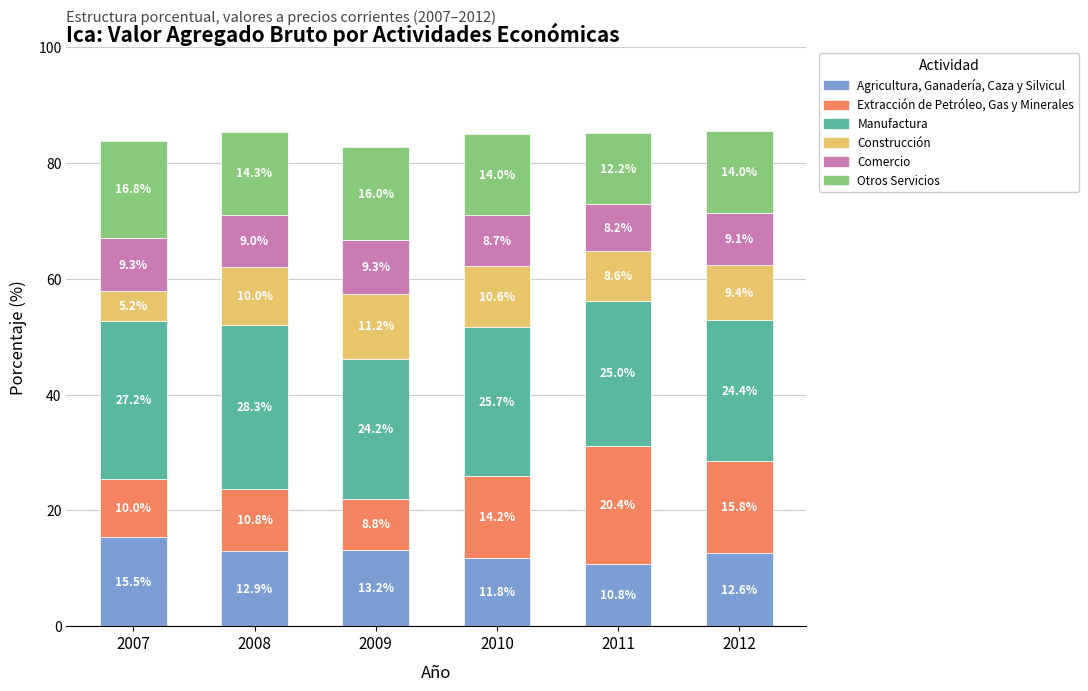

How many distinct data groups are displayed?

6